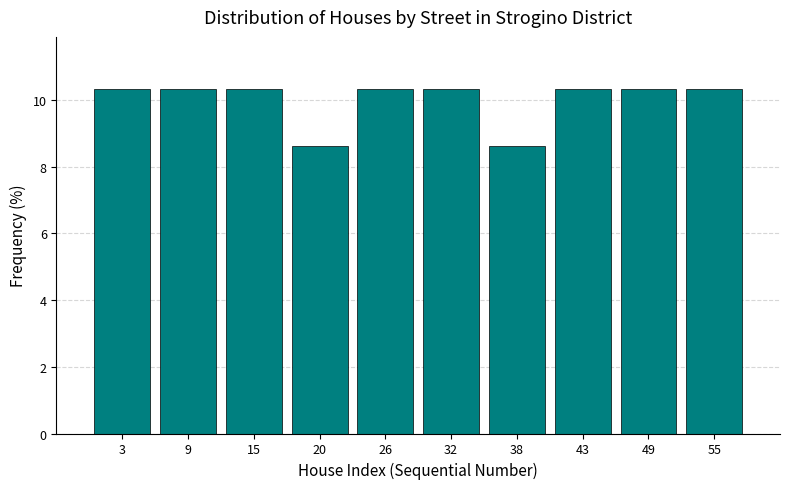

Reading left to right, extract all data points from this chart.

10.3	10.3	10.3	8.6	10.3	10.3	8.6	10.3	10.3	10.3